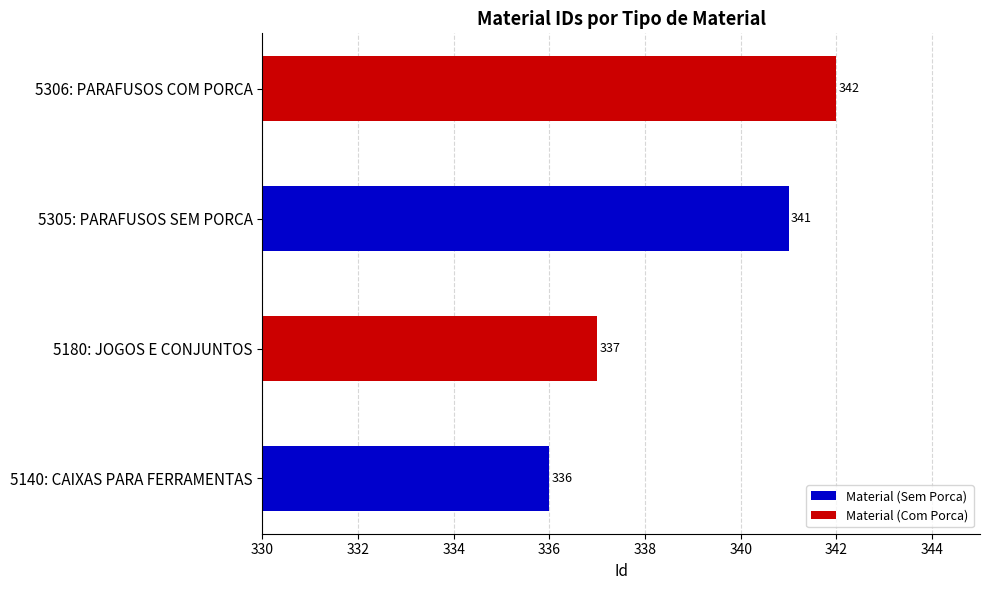

Read the value at 5180: JOGOS E CONJUNTOS.

337